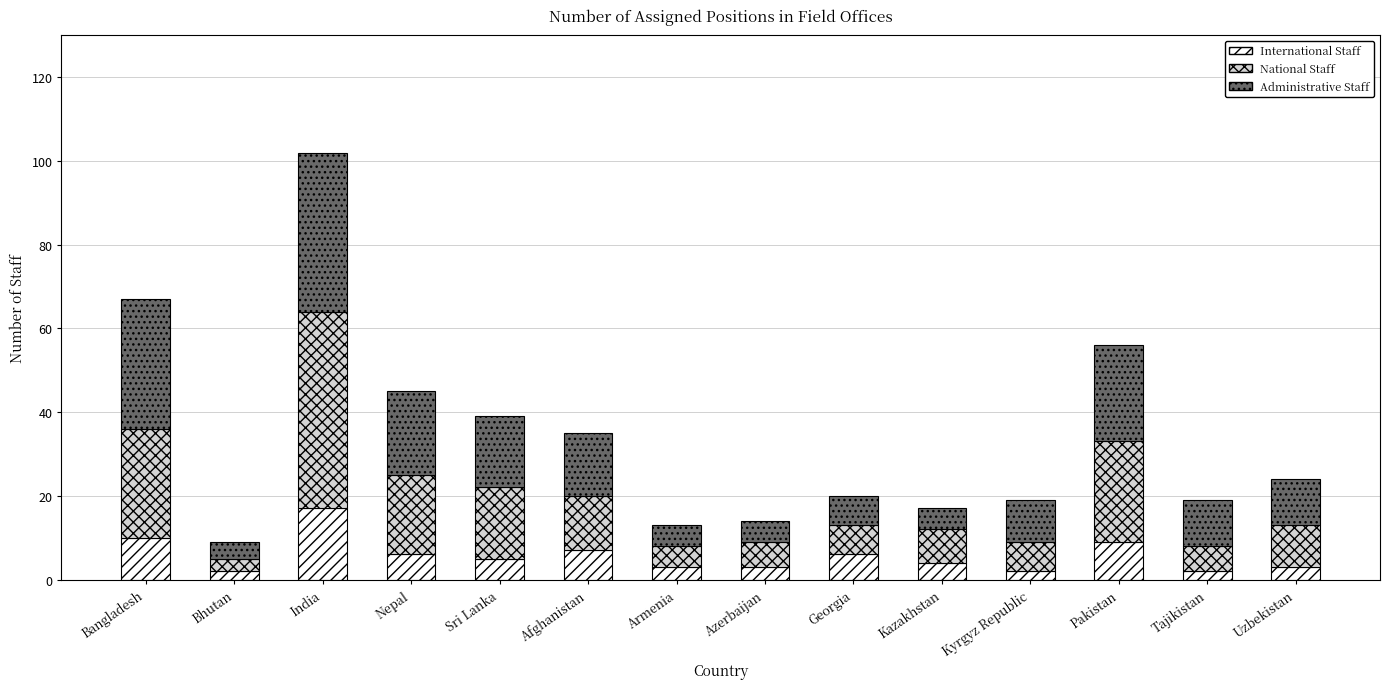

What is the difference between the maximum and minimum values in the International Staff series?

15